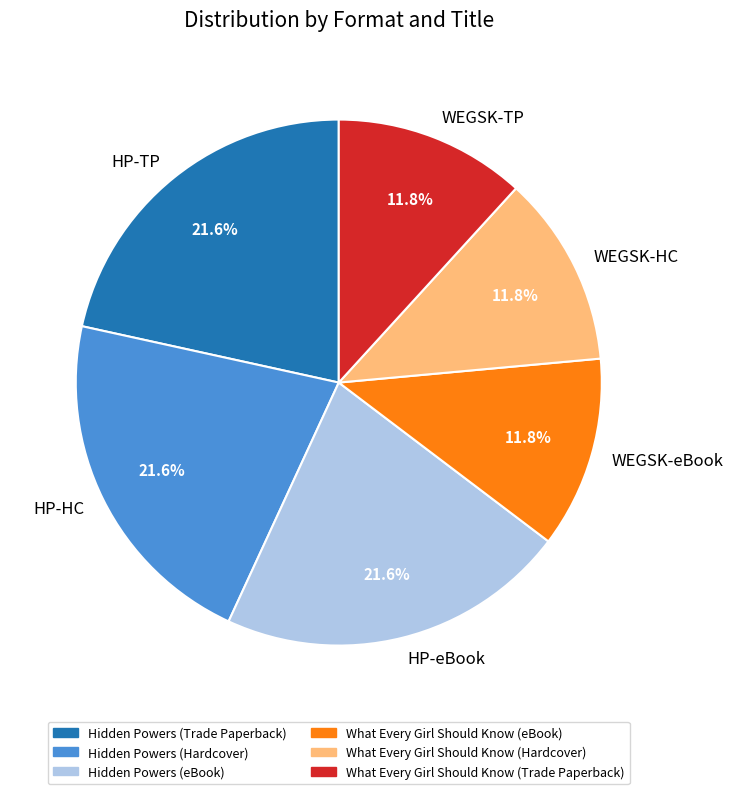

Does any single category account for the majority?

No